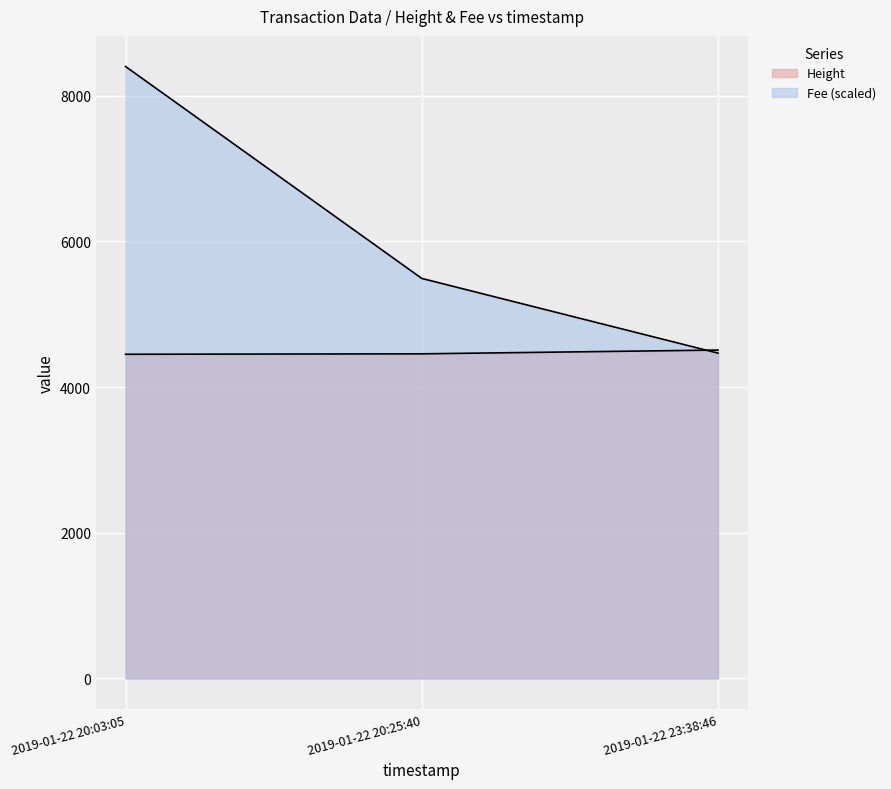

What is the value of the Height point at the 3rd from the left?

4509.0